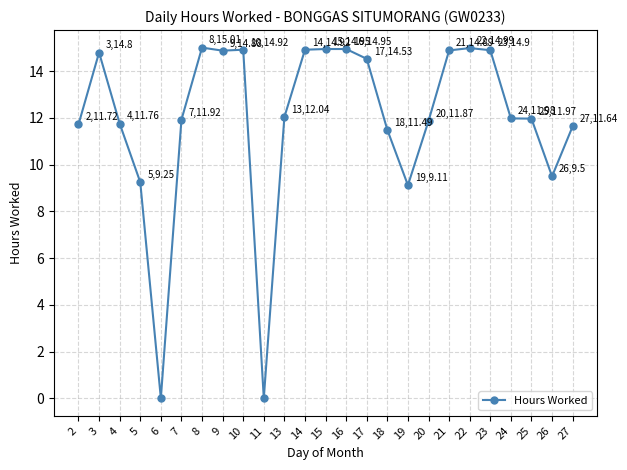

Approximately how many times larger is the value at 24 compared to 19?

1.3